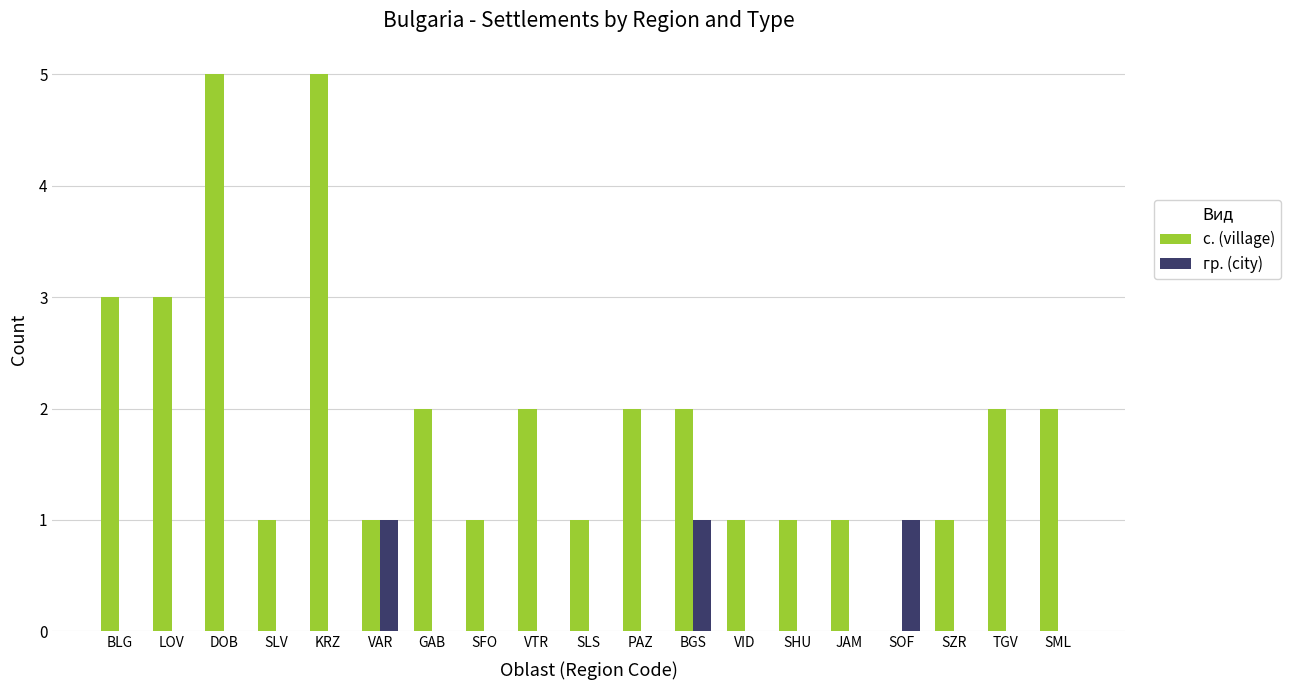

What are all the series names shown in the legend?

с. (village), гр. (city)